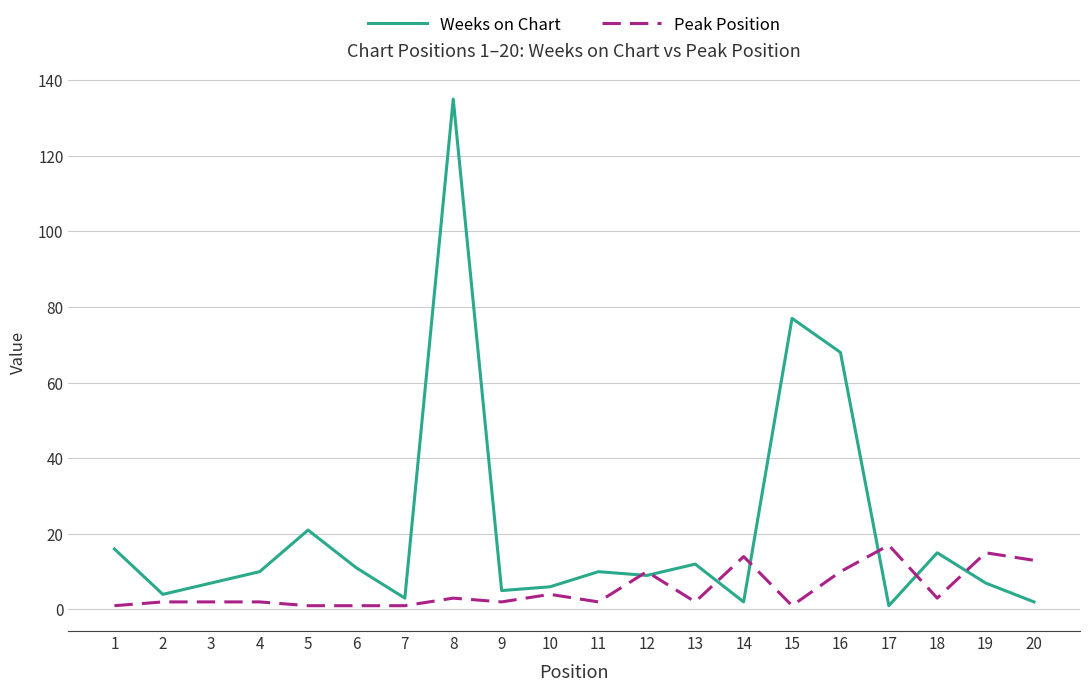

Which series changed the most between 7 and 17?

Peak Position